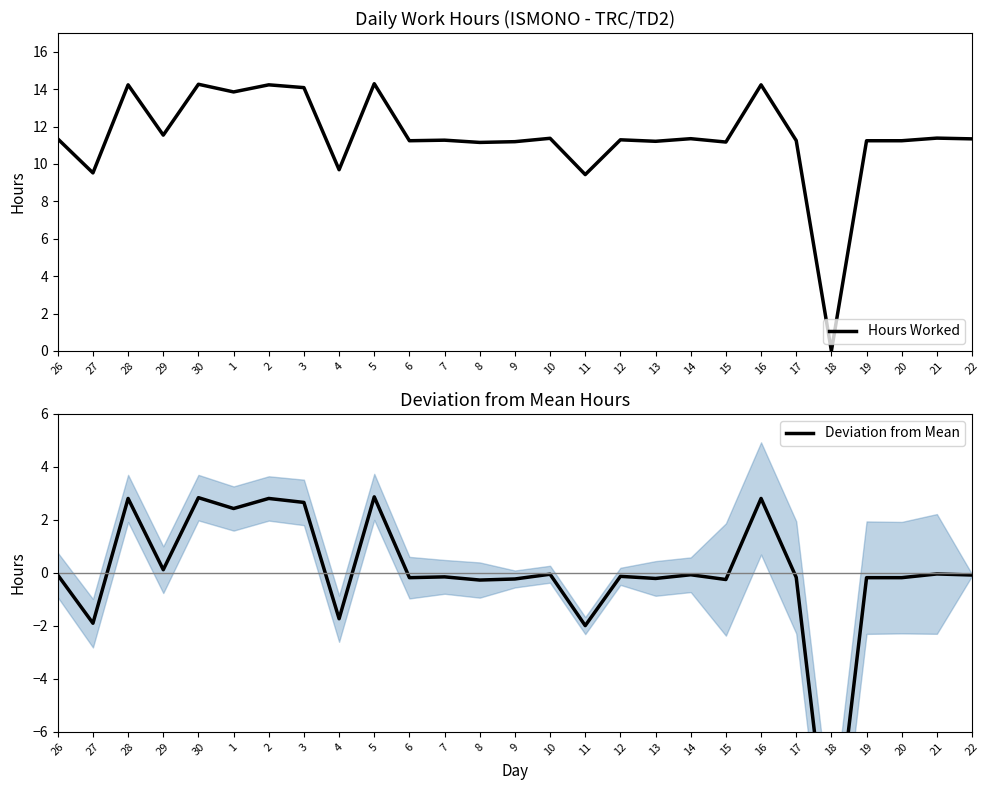

At which label does Deviation from Mean reach its peak?

5